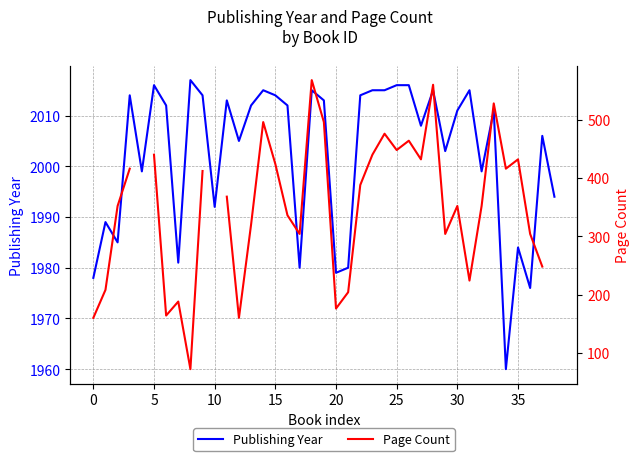

True or false: Publishing Year has a value of 2016 at 5.

True